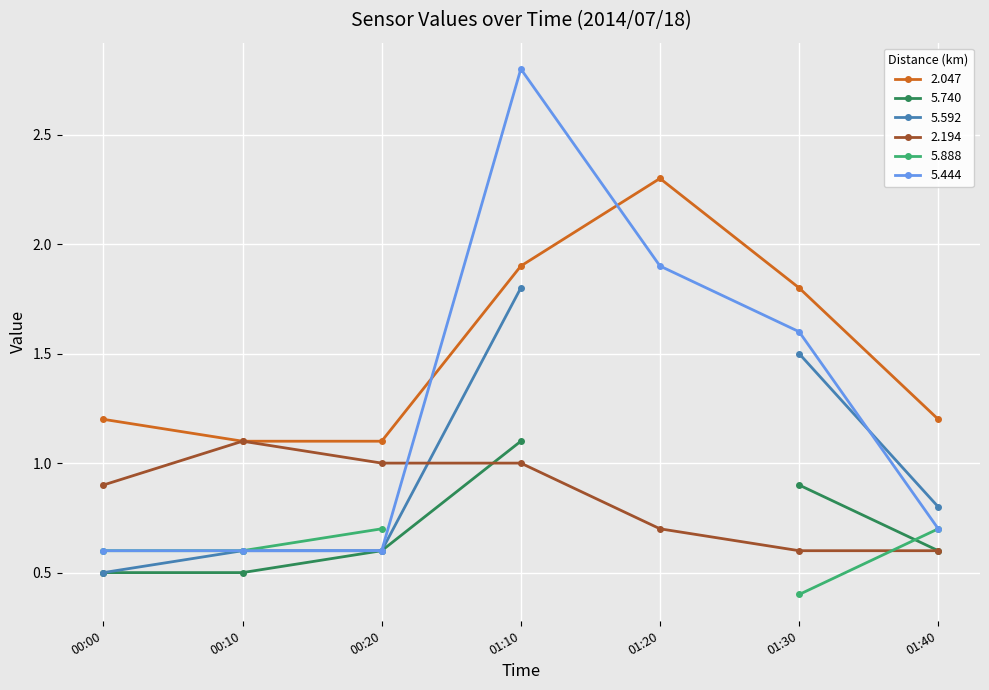

True or false: 5.444 and 2.047 intersect in this chart.

True